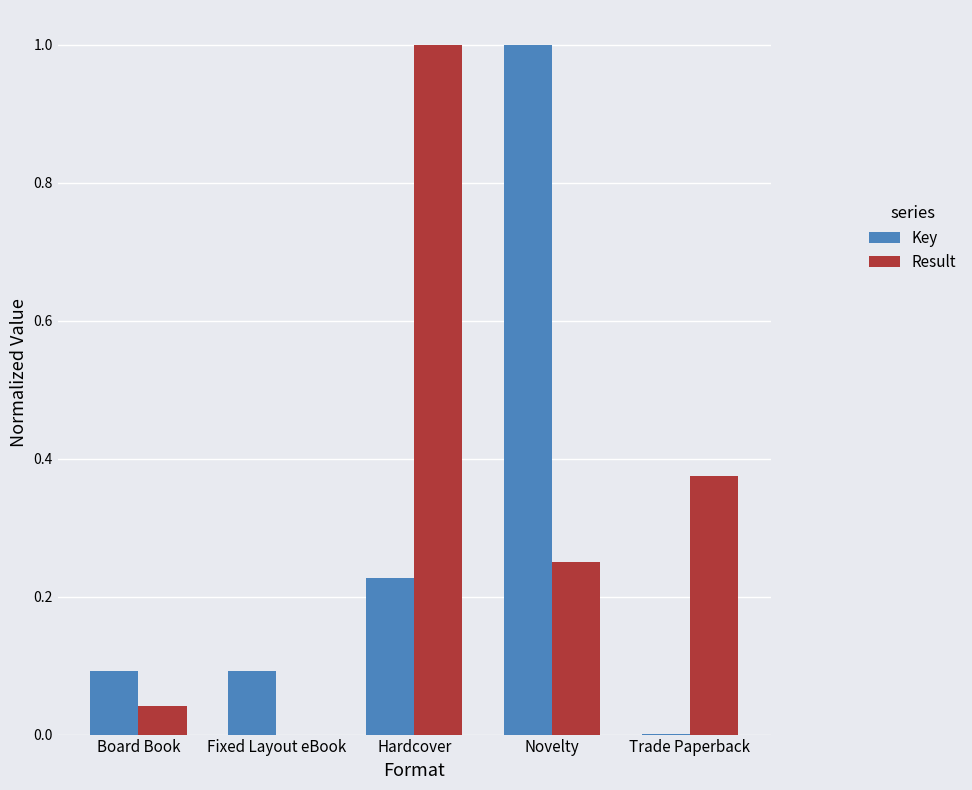

Is the value of Key at Board Book greater than the value of Result at Board Book?

Yes